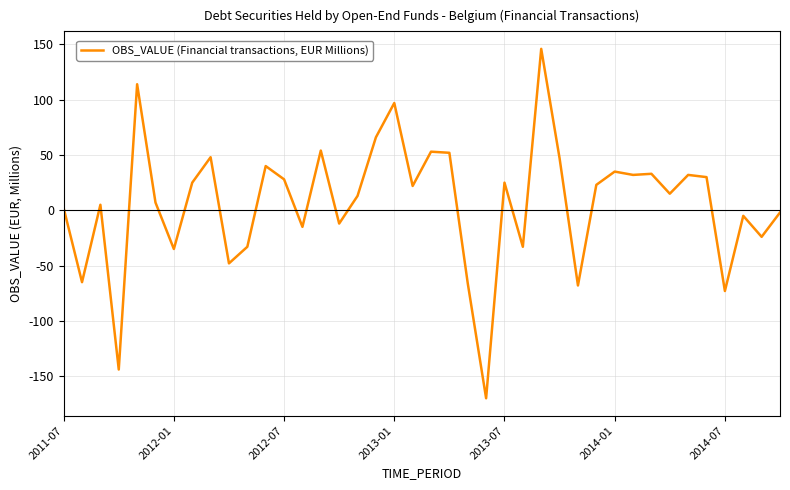

How many lines are shown in the chart?

1